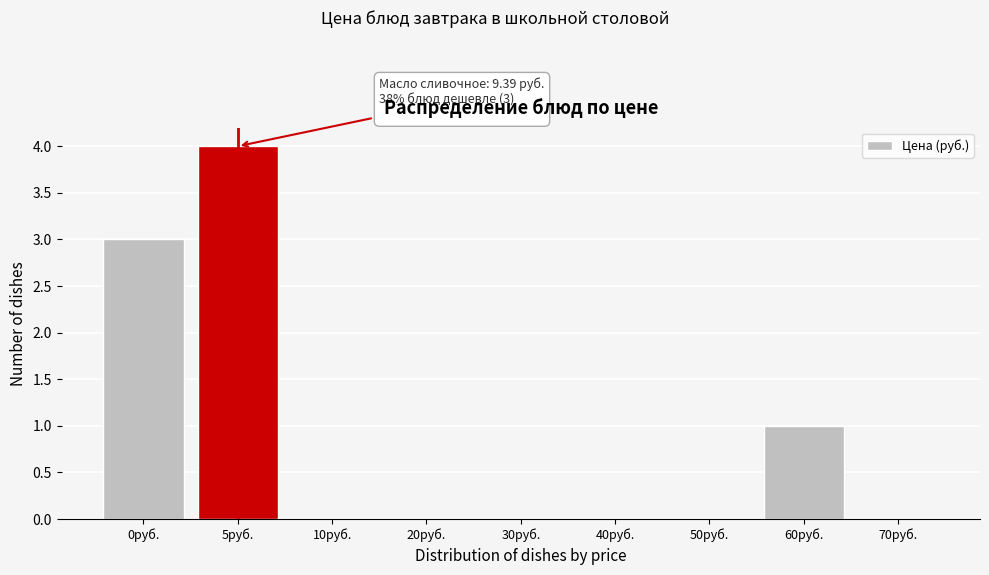

Reading right to left, extract all data points from this chart.

70руб.=0	60руб.=1	50руб.=0	40руб.=0	30руб.=0	20руб.=0	10руб.=0	5руб.=4	0руб.=3